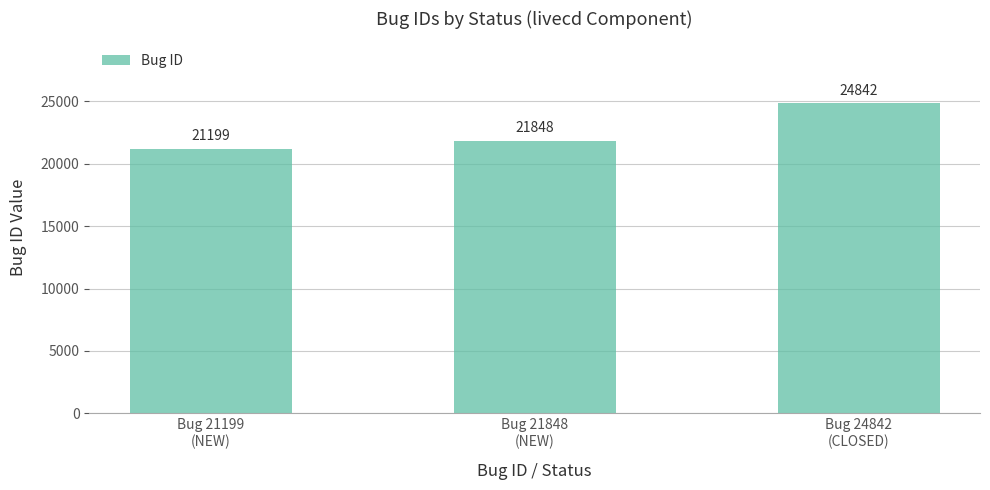

What is the approximate value at Bug 24842
(CLOSED)?

24842